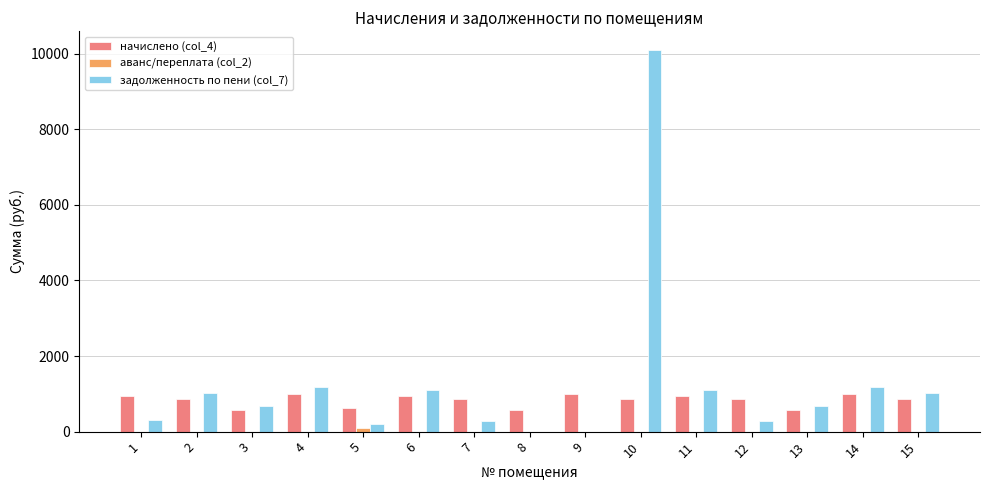

At which category is the sum across all series the highest?

10